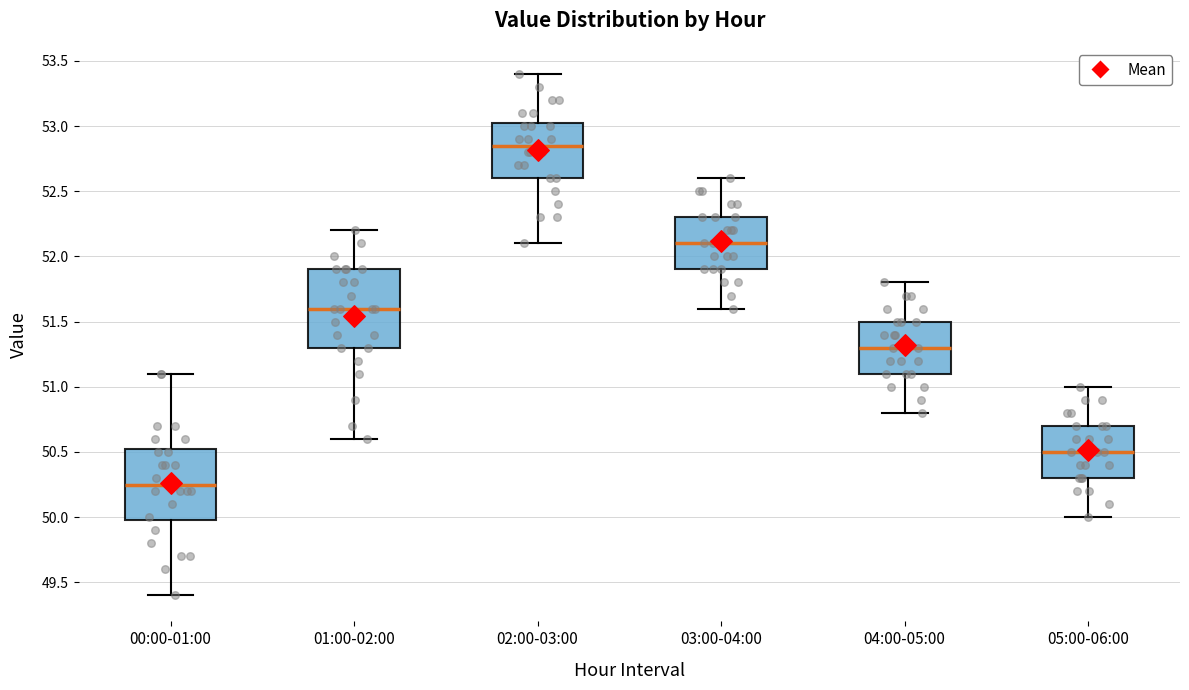

Where does the lower whisker of the box for 02:00-03:00 end on the y-axis? The values are not printed on the chart, so give them approximately, as read against the axis.

52.10